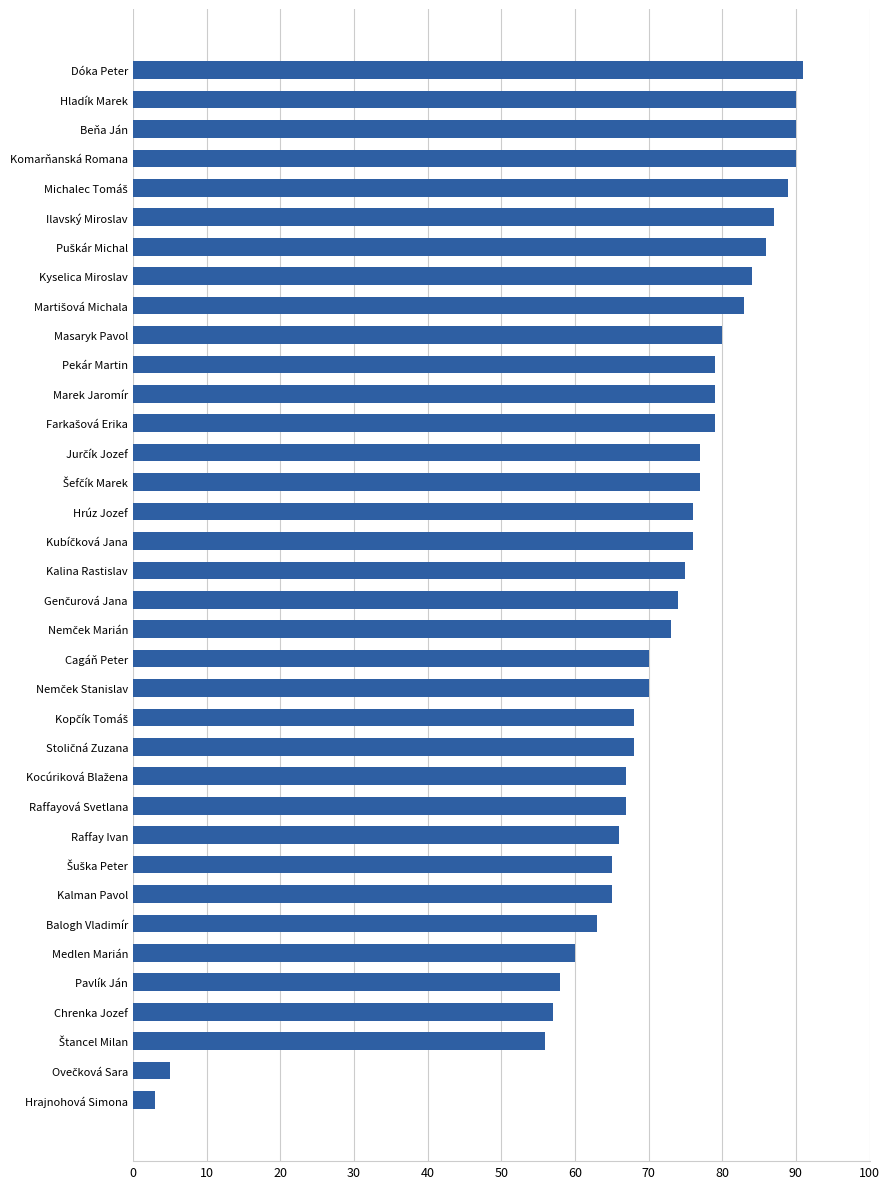

The chart shows a value of 38 at Hrúz Jozef. True or false?

False